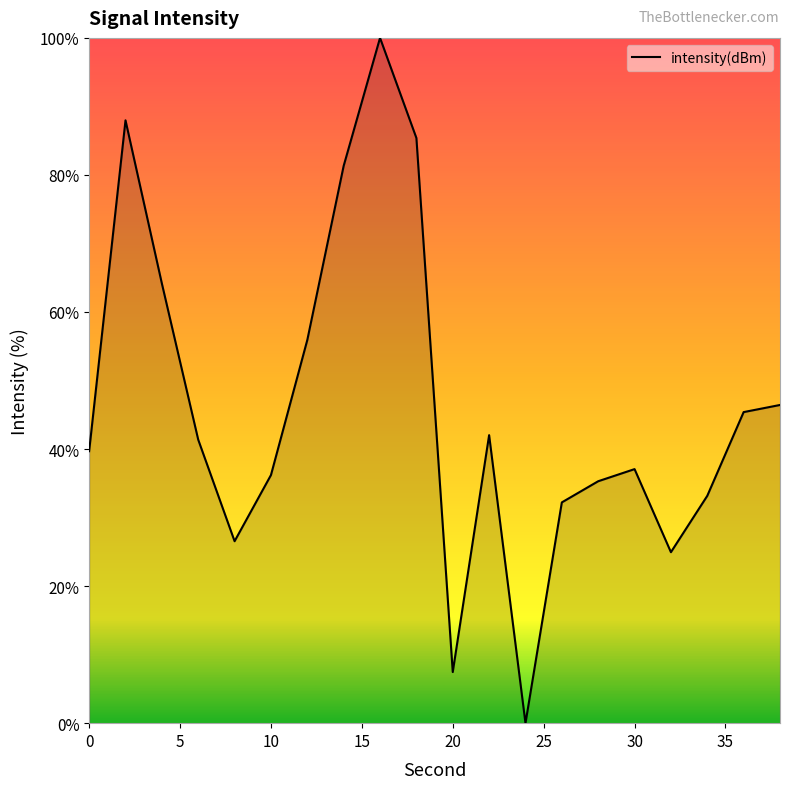

What is the maximum value shown in the chart?

100.0